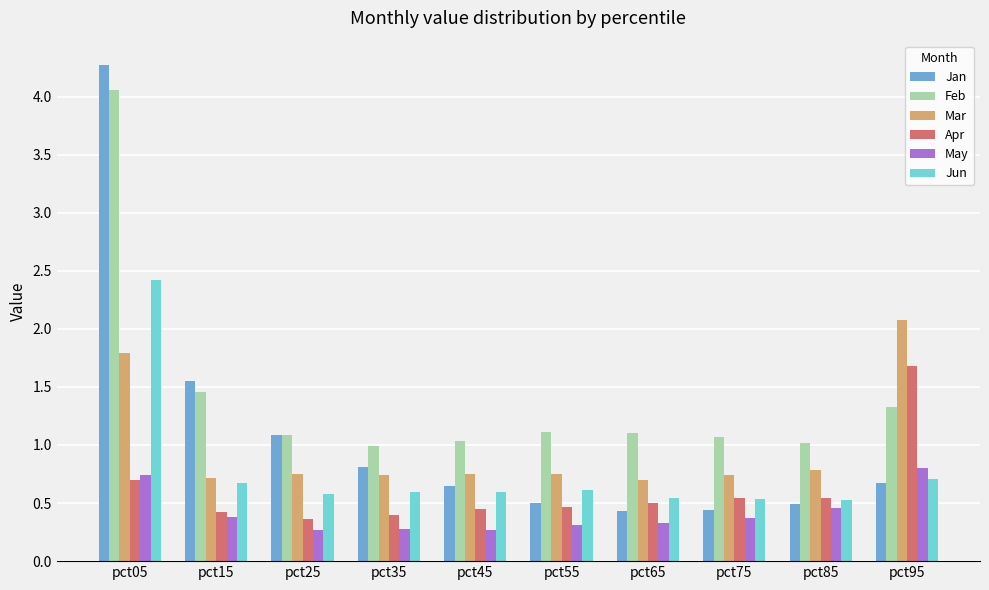

Which series has the largest total across all categories?

Feb